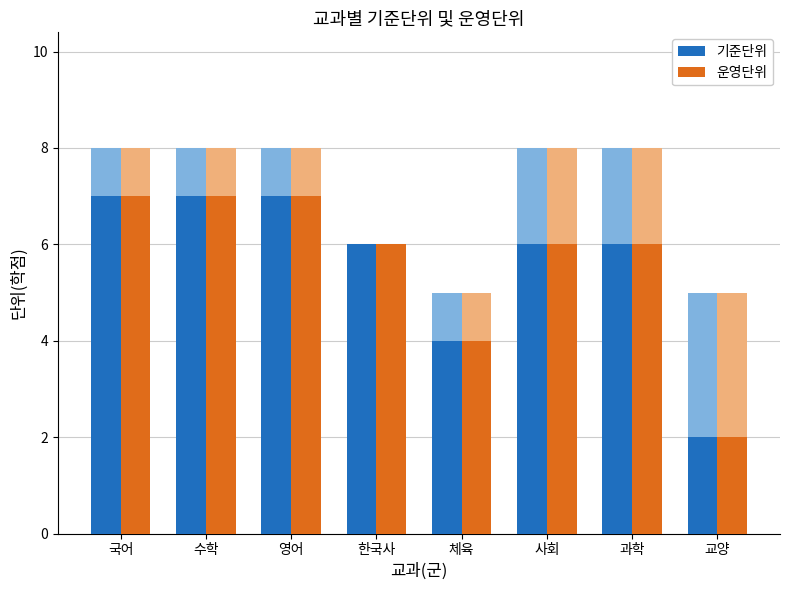

Which series changed the most between 국어 and 교양?

운영단위